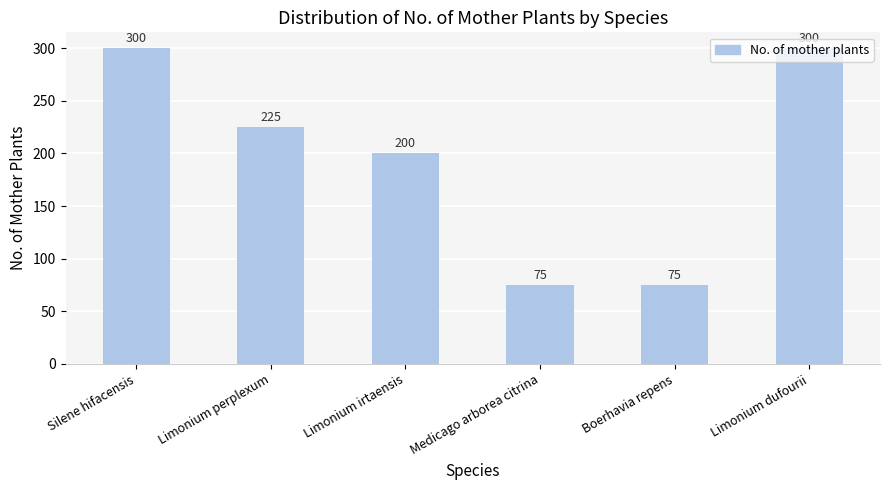

What is the greatest value displayed?

300